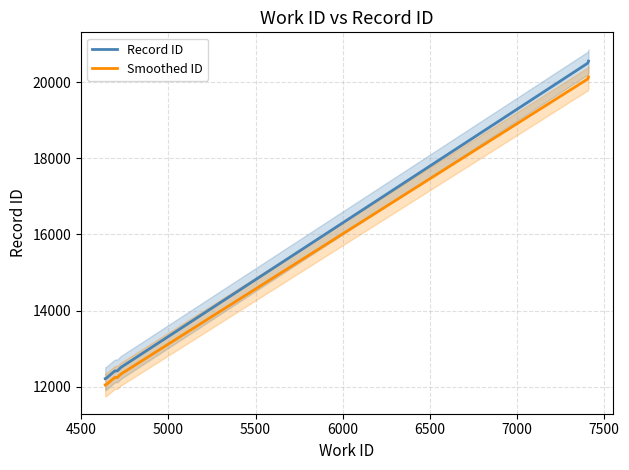

Count the number of data series in this chart.

2